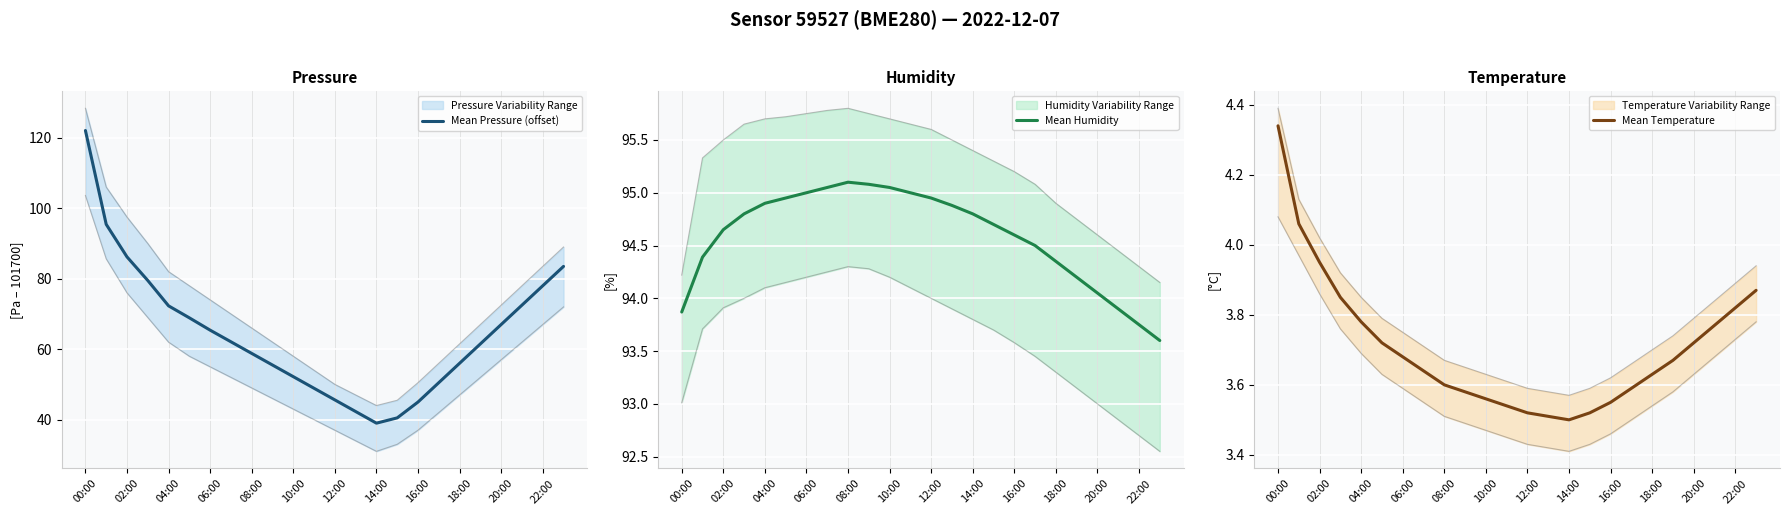

True or false: Mean Humidity has a value of 94.6 at 16:00.

True